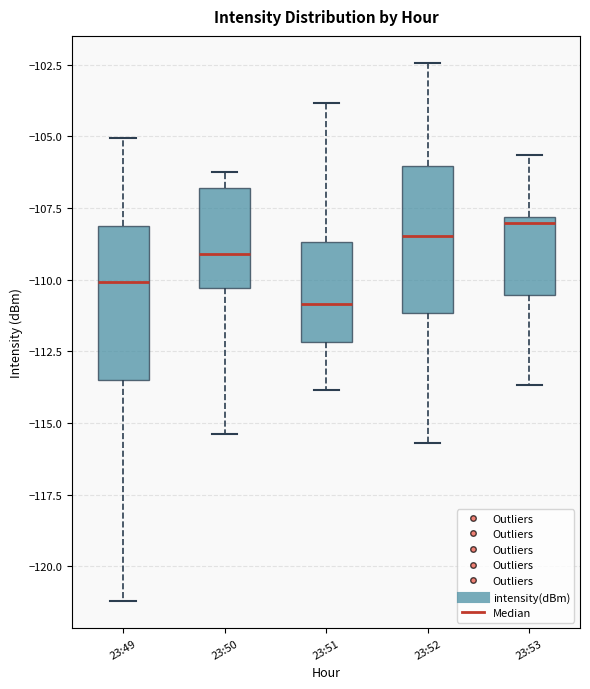

Where does the median line of the box for 23:51 sit on the y-axis? The values are not printed on the chart, so give them approximately, as read against the axis.

-111.0